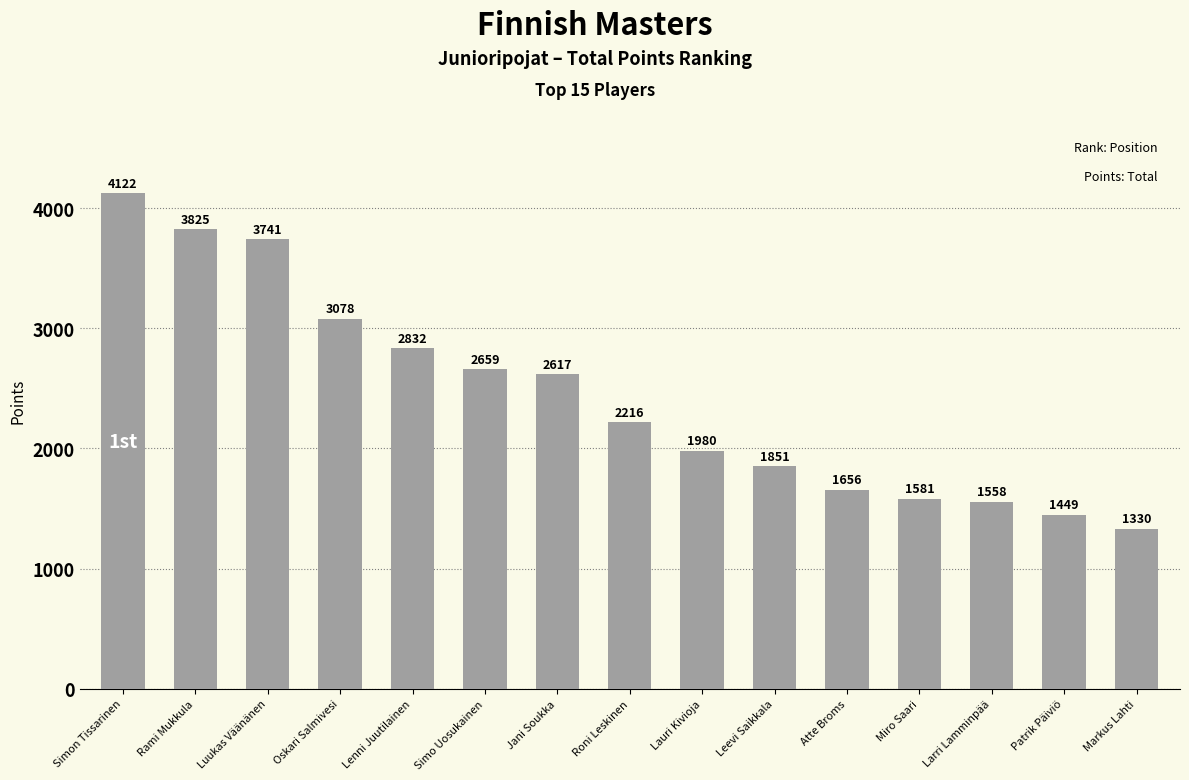

What is the difference between the second highest and minimum values?

2495